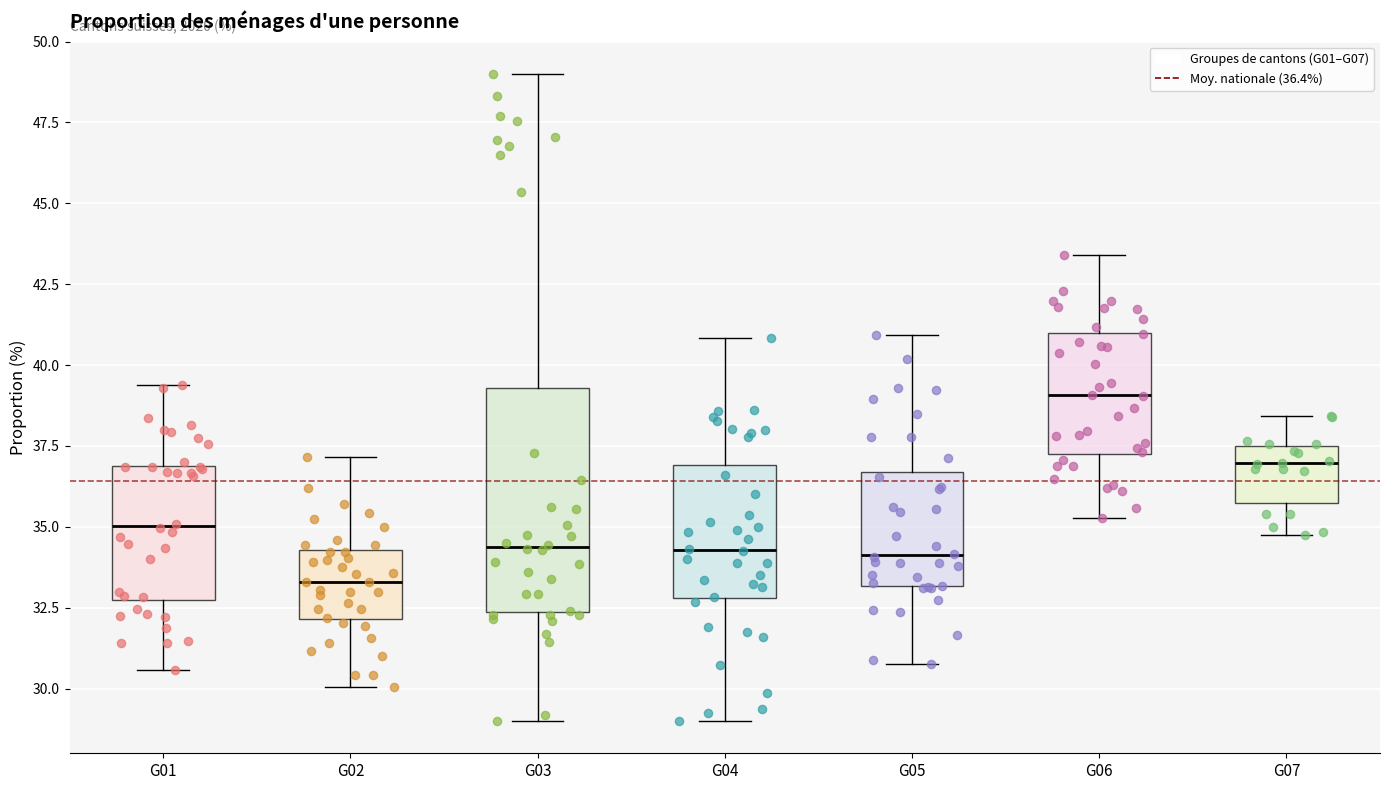

Which box is the tallest, from its lower edge to its upper edge?

G03